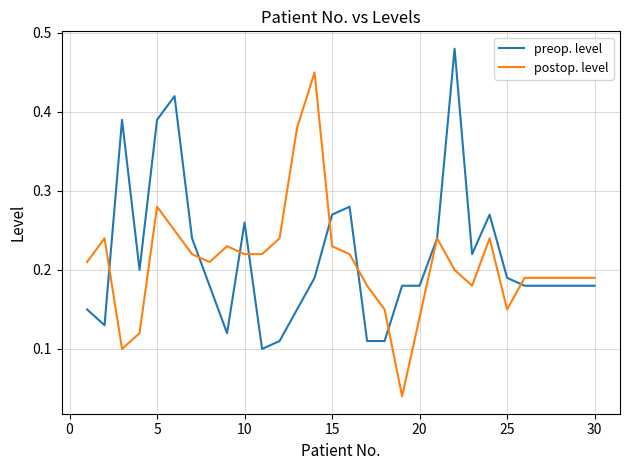

Rank the series by their maximum value, from highest to lowest.

preop. level, postop. level